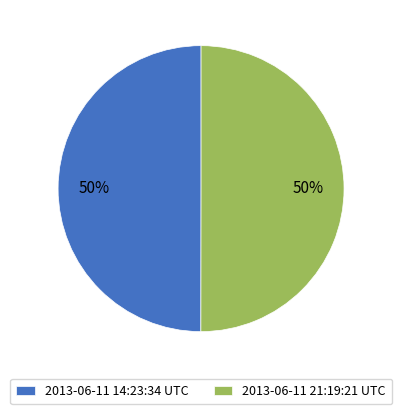

Approximately how many times larger is the value at 2013-06-11 21:19:21 UTC compared to 2013-06-11 14:23:34 UTC?

1.0